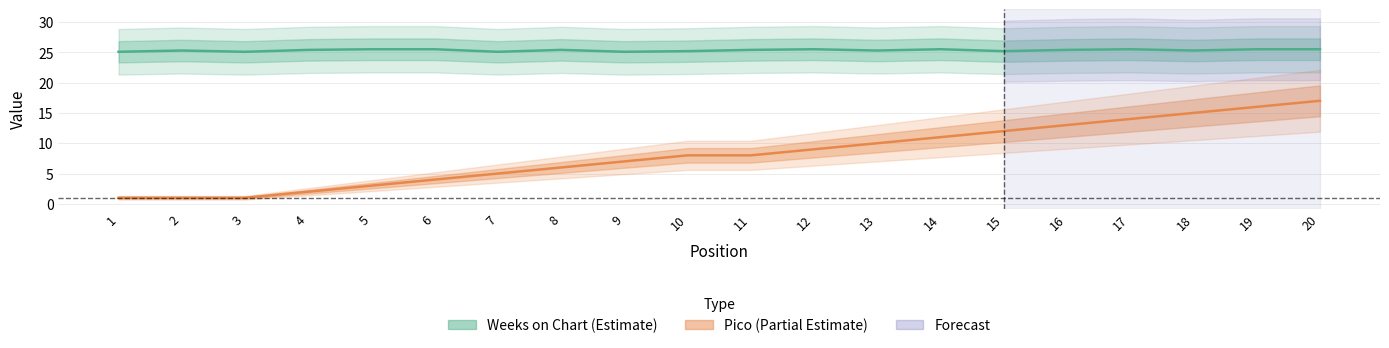

Reading left to right, what are all the values shown in this chart?

Weeks on Chart: 25.1	25.3	25.1	25.4	25.5	25.5	25.1	25.4	25.1	25.2	25.4	25.5	25.3	25.5	25.2	25.4	25.5	25.3	25.5	25.5
Pico: 1.0	1.0	1.0	2.0	3.0	4.0	5.0	6.0	7.0	8.0	8.0	9.0	10.0	11.0	12.0	13.0	14.0	15.0	16.0	17.0